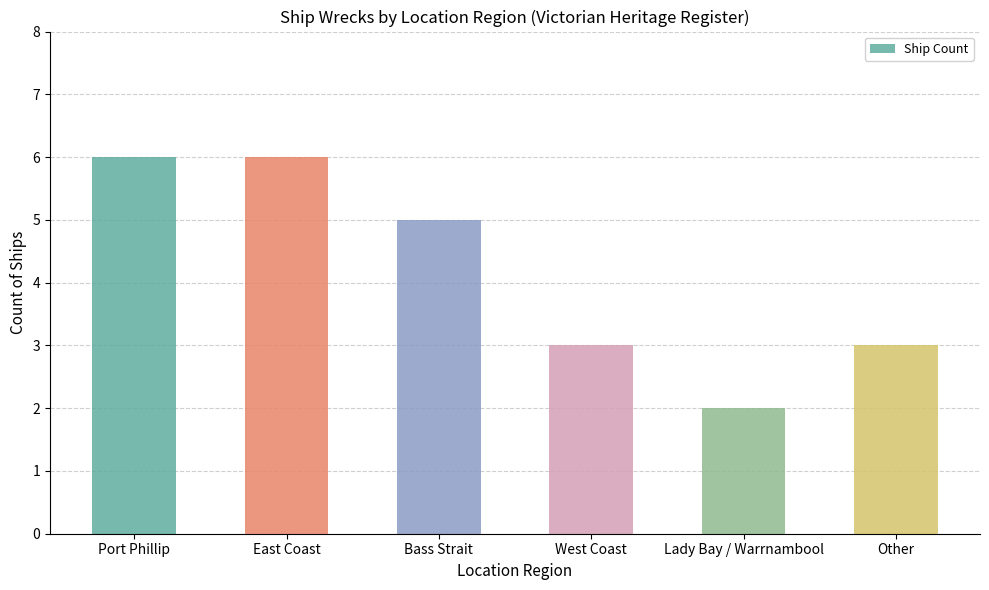

What is the label of the 5th bar from the left?

Lady Bay / Warrnambool